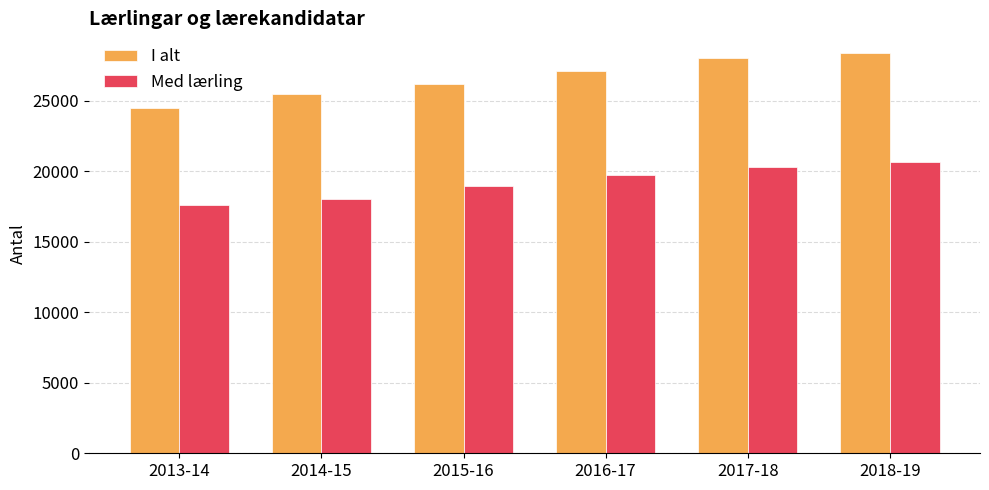

What is the difference between the I alt values at 2014-15 and 2017-18?

2545